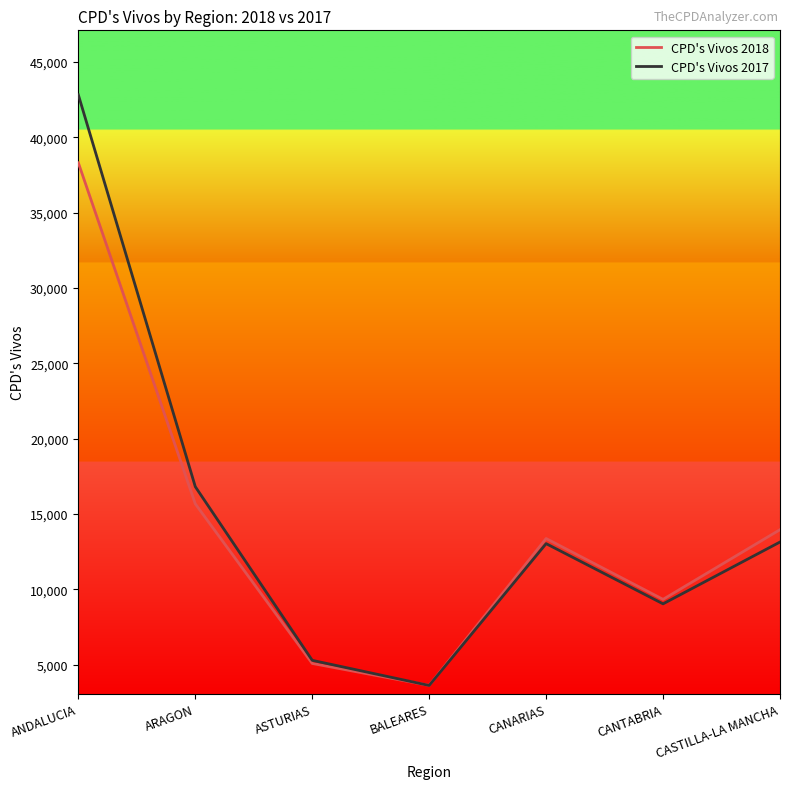

What are all the series names shown in the legend?

CPD's Vivos 2018, CPD's Vivos 2017